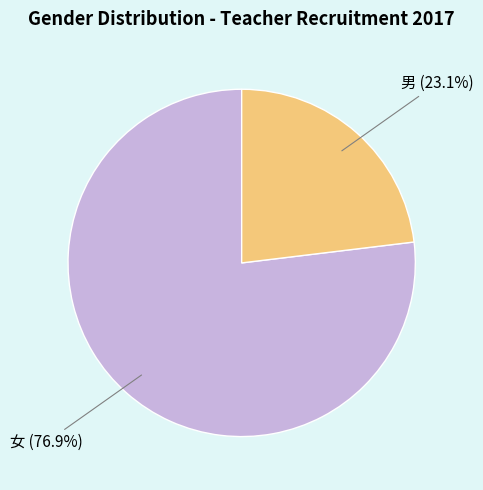

Rank the categories by value from highest to lowest.

女, 男